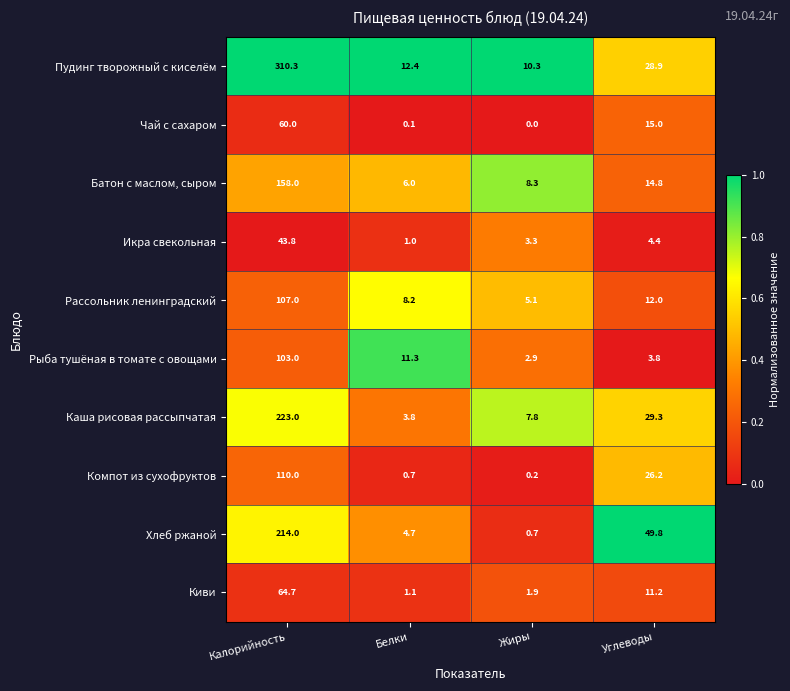

The value of Чай с сахаром at Углеводы is 15.0. True or false?

True